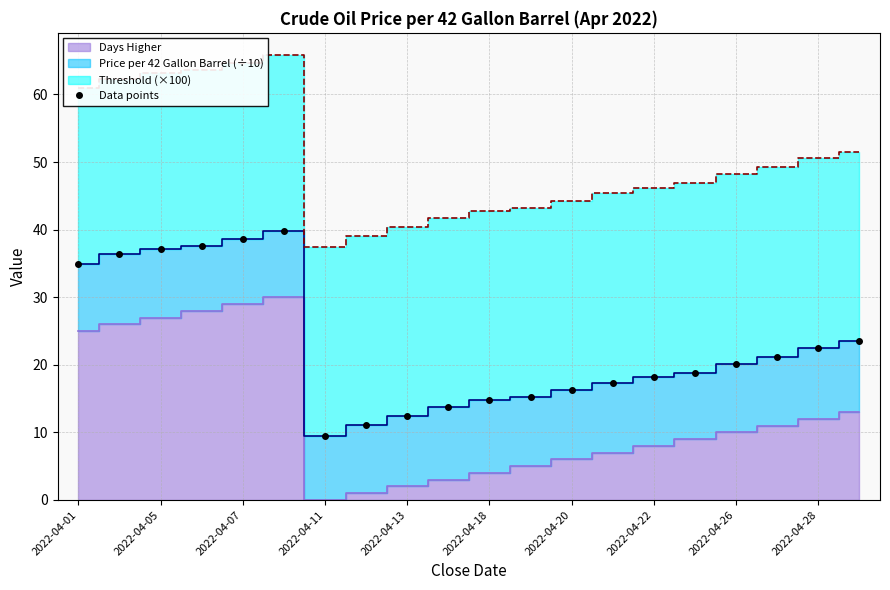

What is the smallest value displayed?

9.4